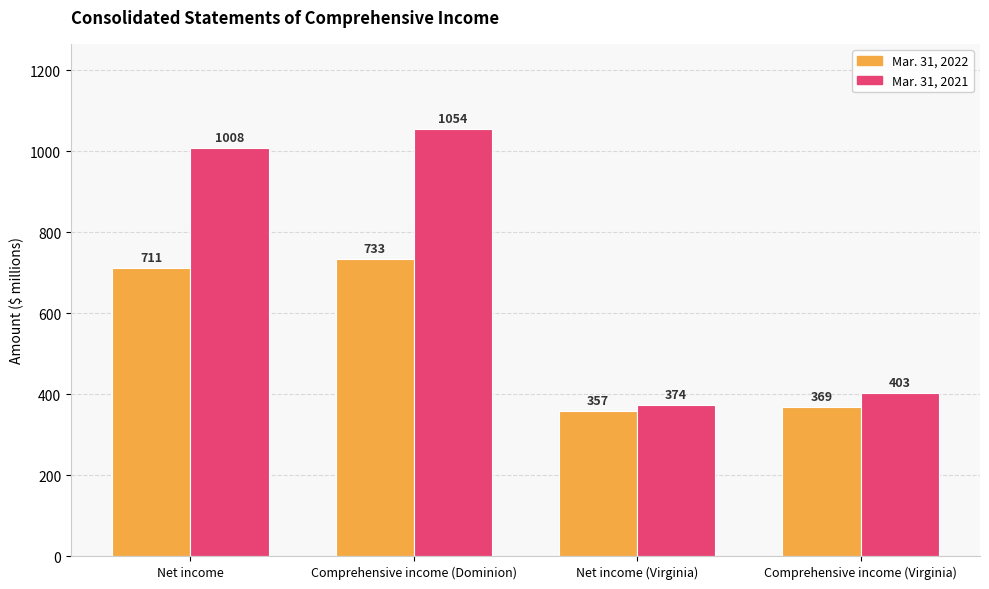

Which series has the largest total across all categories?

Mar. 31, 2021